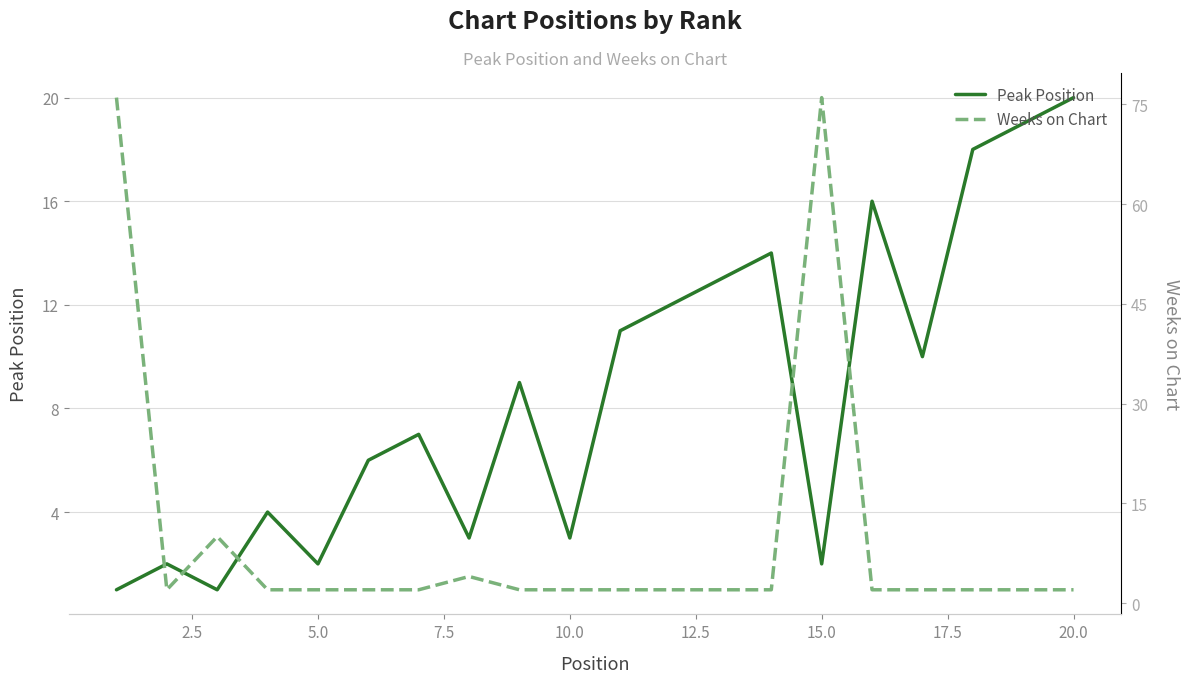

What is the maximum value for Peak Position?

20